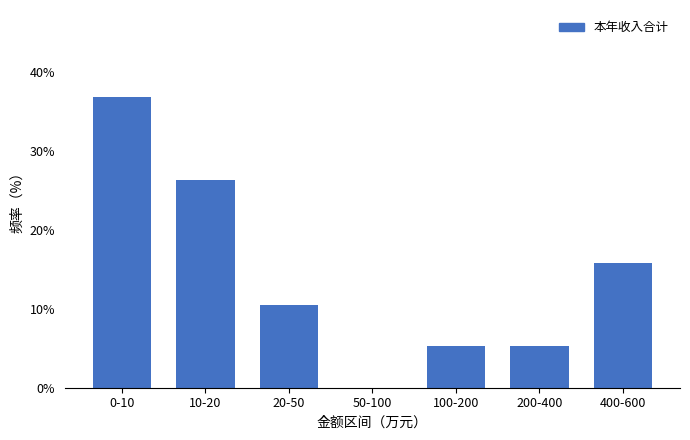

Reading left to right, what are all the values shown in this chart?

0-10=36.8	10-20=26.3	20-50=10.5	50-100=0.0	100-200=5.3	200-400=5.3	400-600=15.8